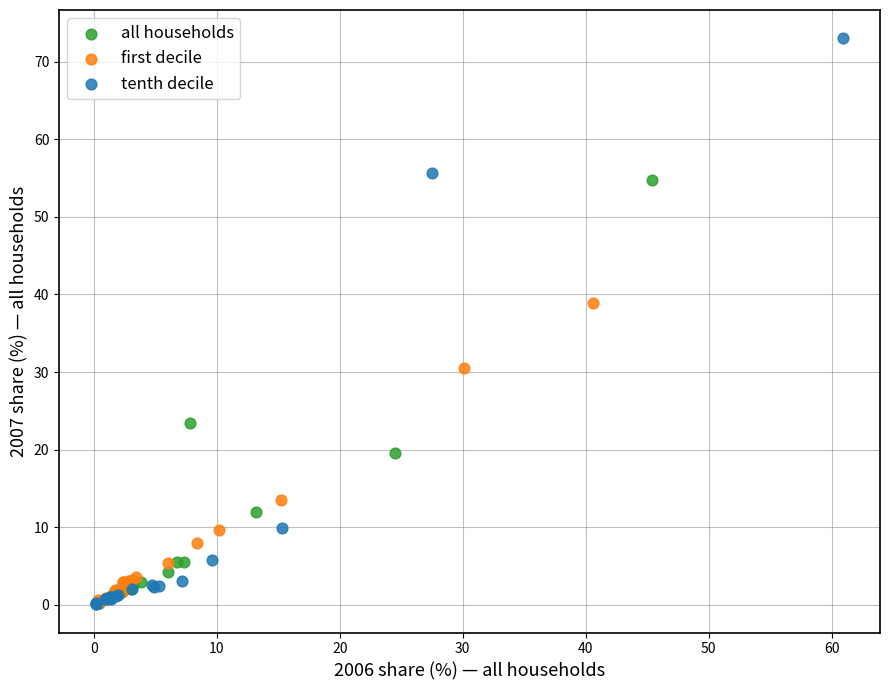

Which series reaches the maximum Y coordinate?

tenth decile